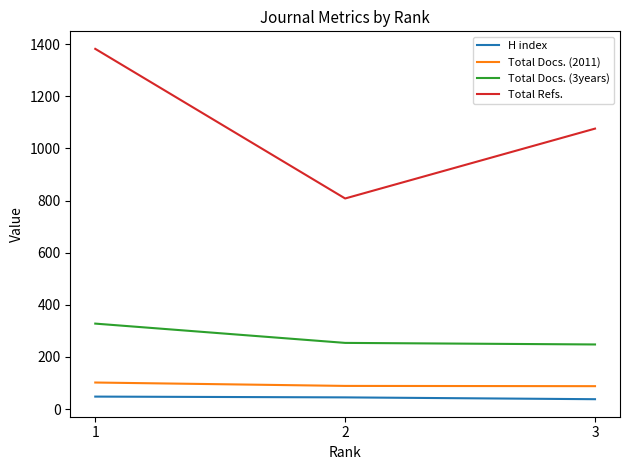

Is it true that H index equals 38 at 3?

True